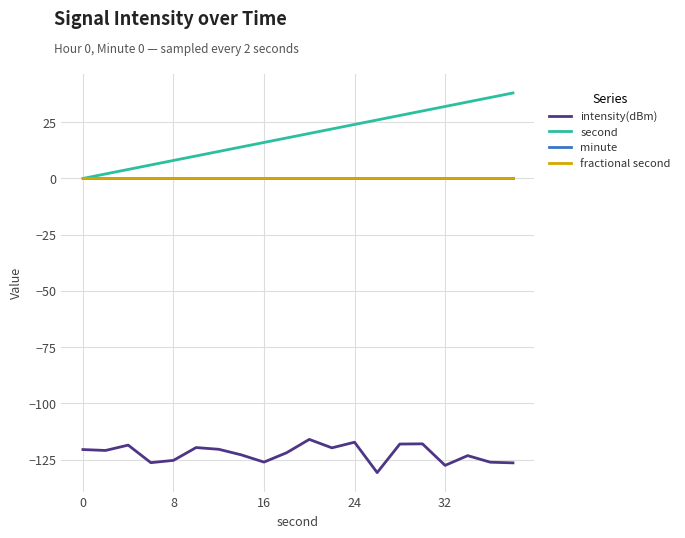

Does the chart display data point markers on the line(s)?

No